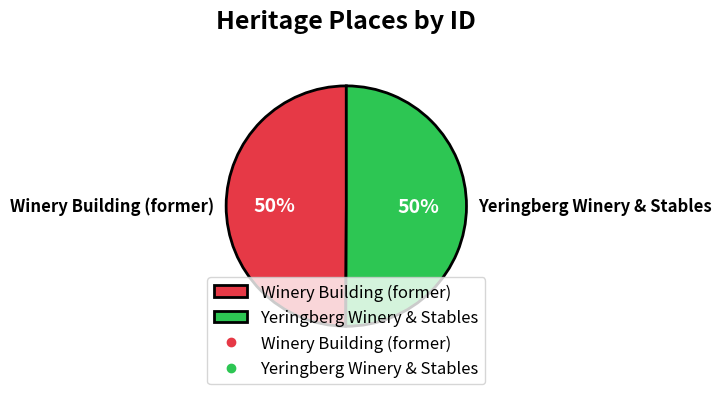

How many slices are in this pie chart?

2